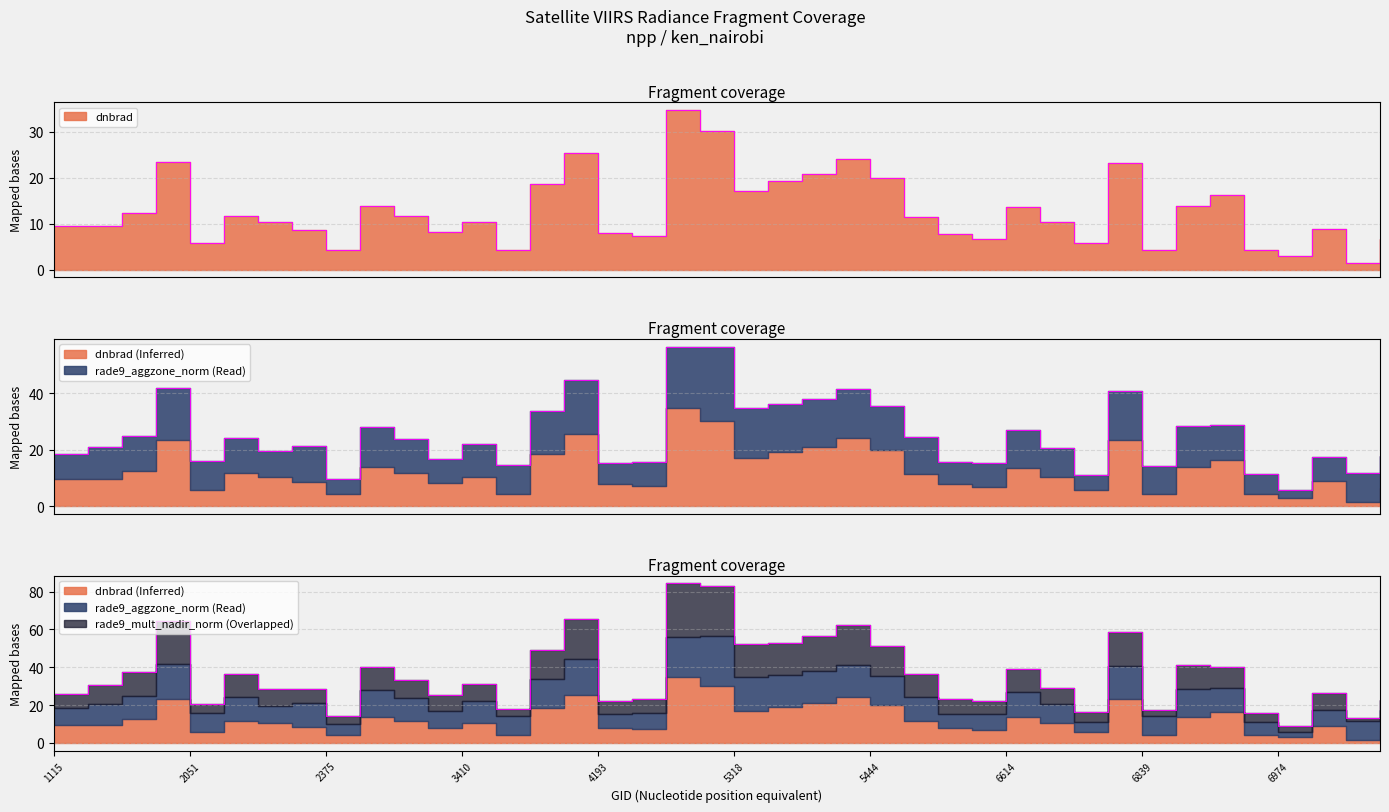

True or false: dnbrad and rade9_mult_nadir_norm intersect in this chart.

False